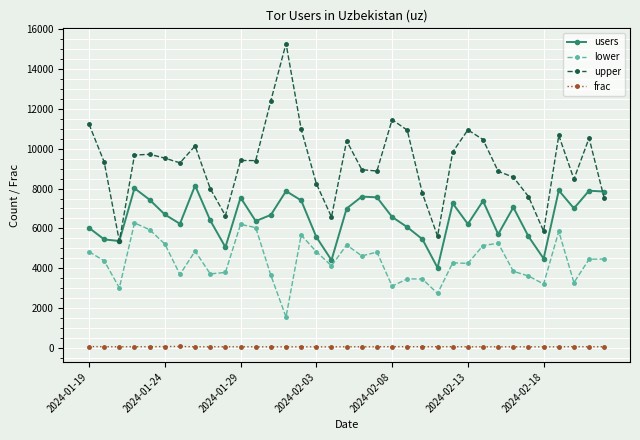

What is the highest value of the users series?

8152